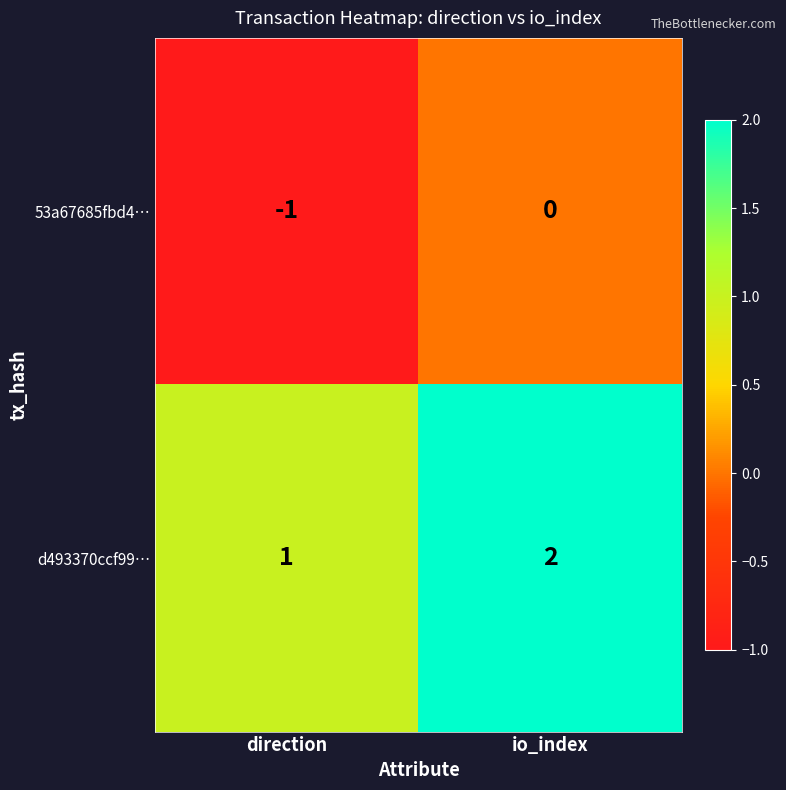

Rank the series by their average value, from lowest to highest.

53a67685fbd4…, d493370ccf99…